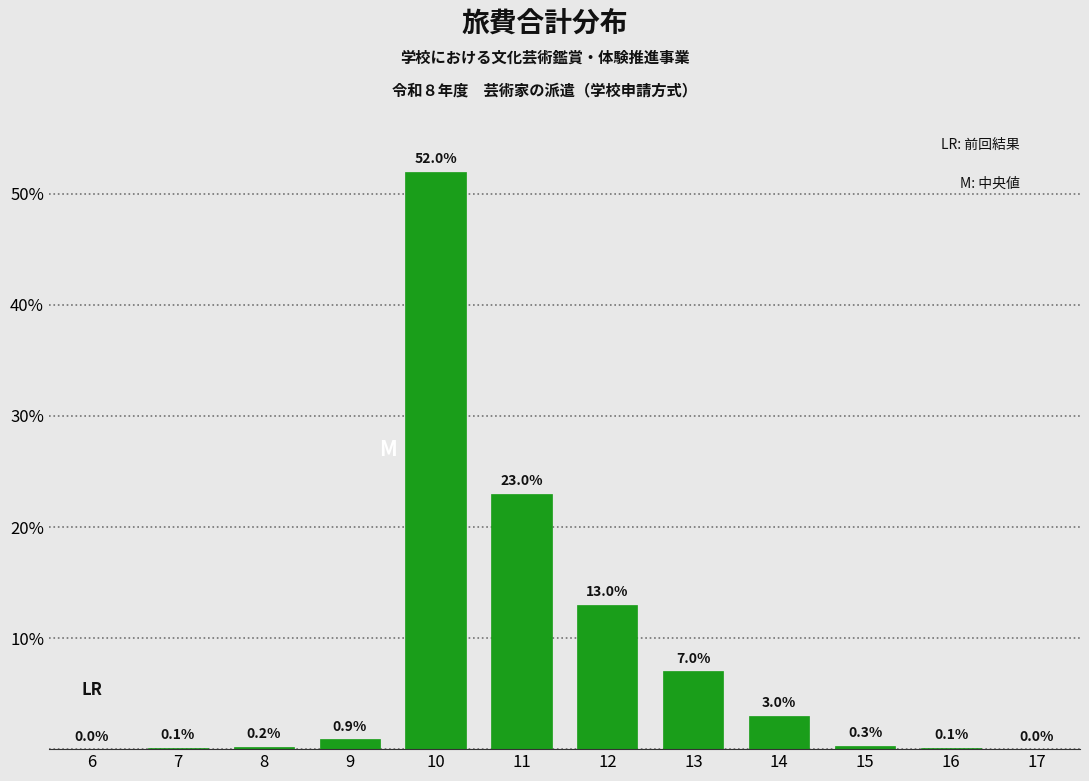

Reading left to right, list all the values displayed in this chart.

6=0.0	7=0.1	8=0.2	9=0.9	10=52.0	11=23.0	12=13.0	13=7.0	14=3.0	15=0.3	16=0.1	17=0.0